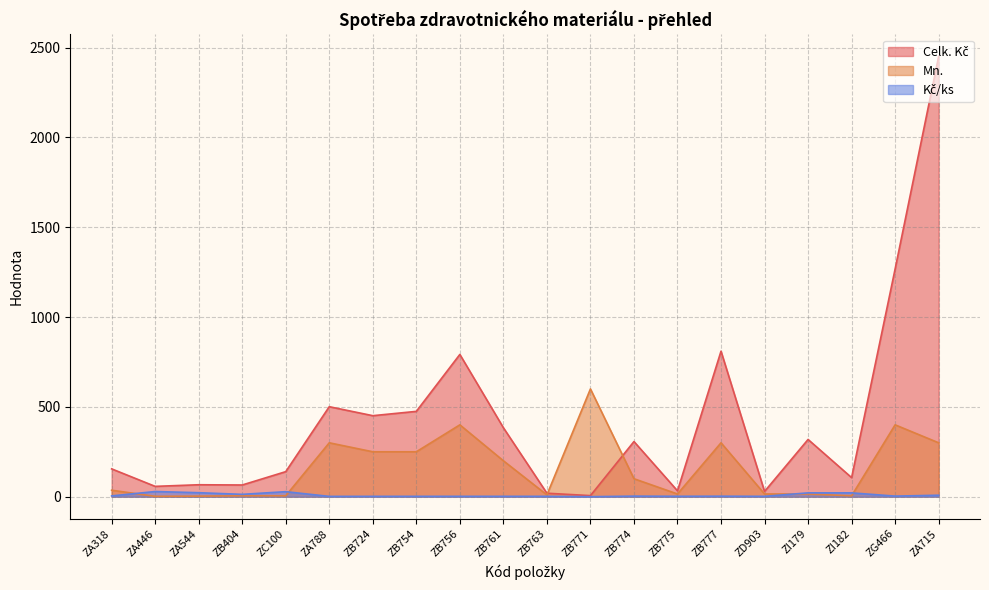

How many lines are shown in the chart?

3